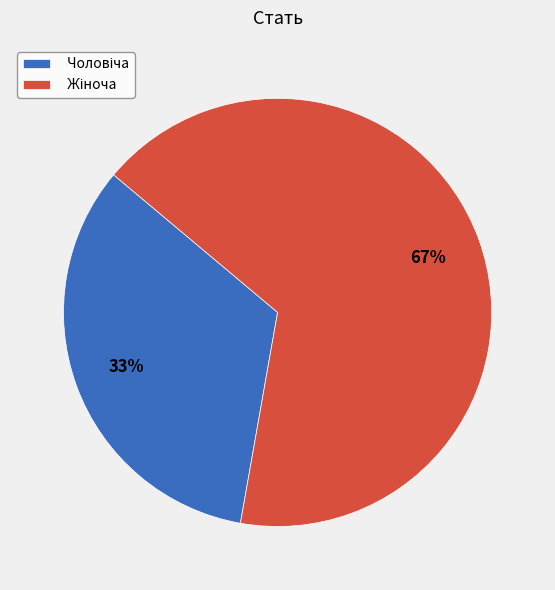

Is there a majority slice in this chart?

Yes